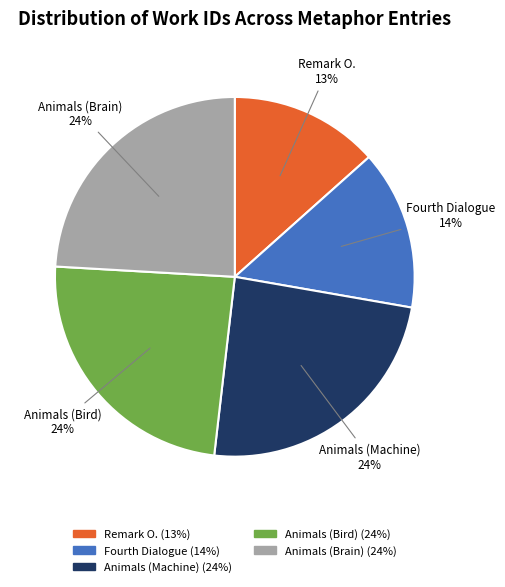

True or false: Fourth Dialogue accounts for 1% of the total.

False